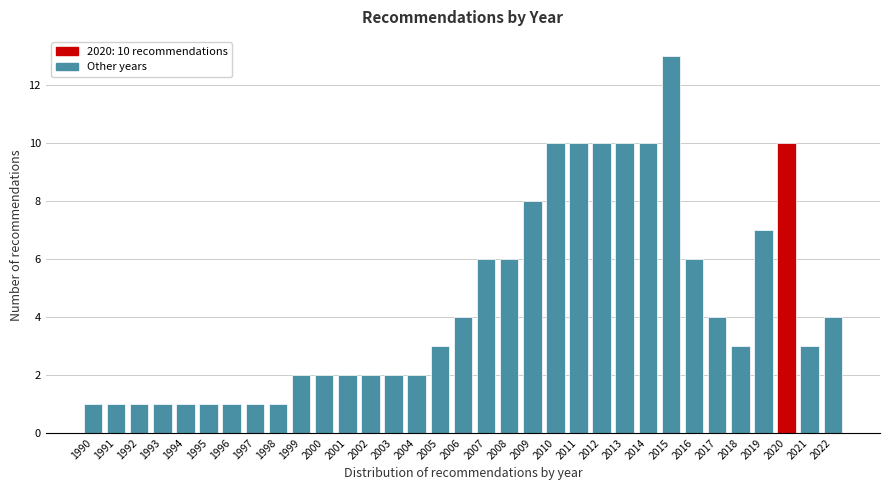

What is the approximate value at 2021?

3